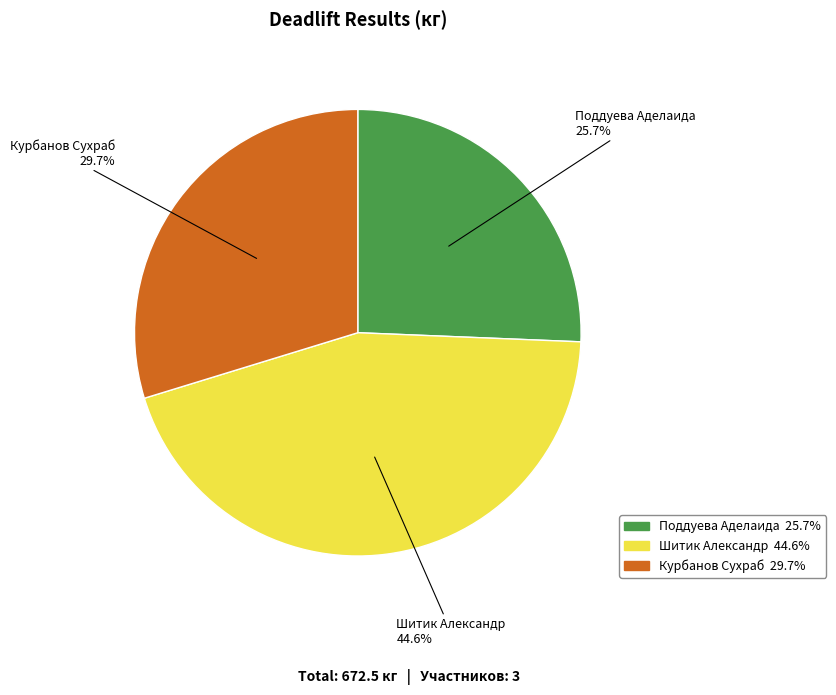

How many segments does this pie chart have?

3